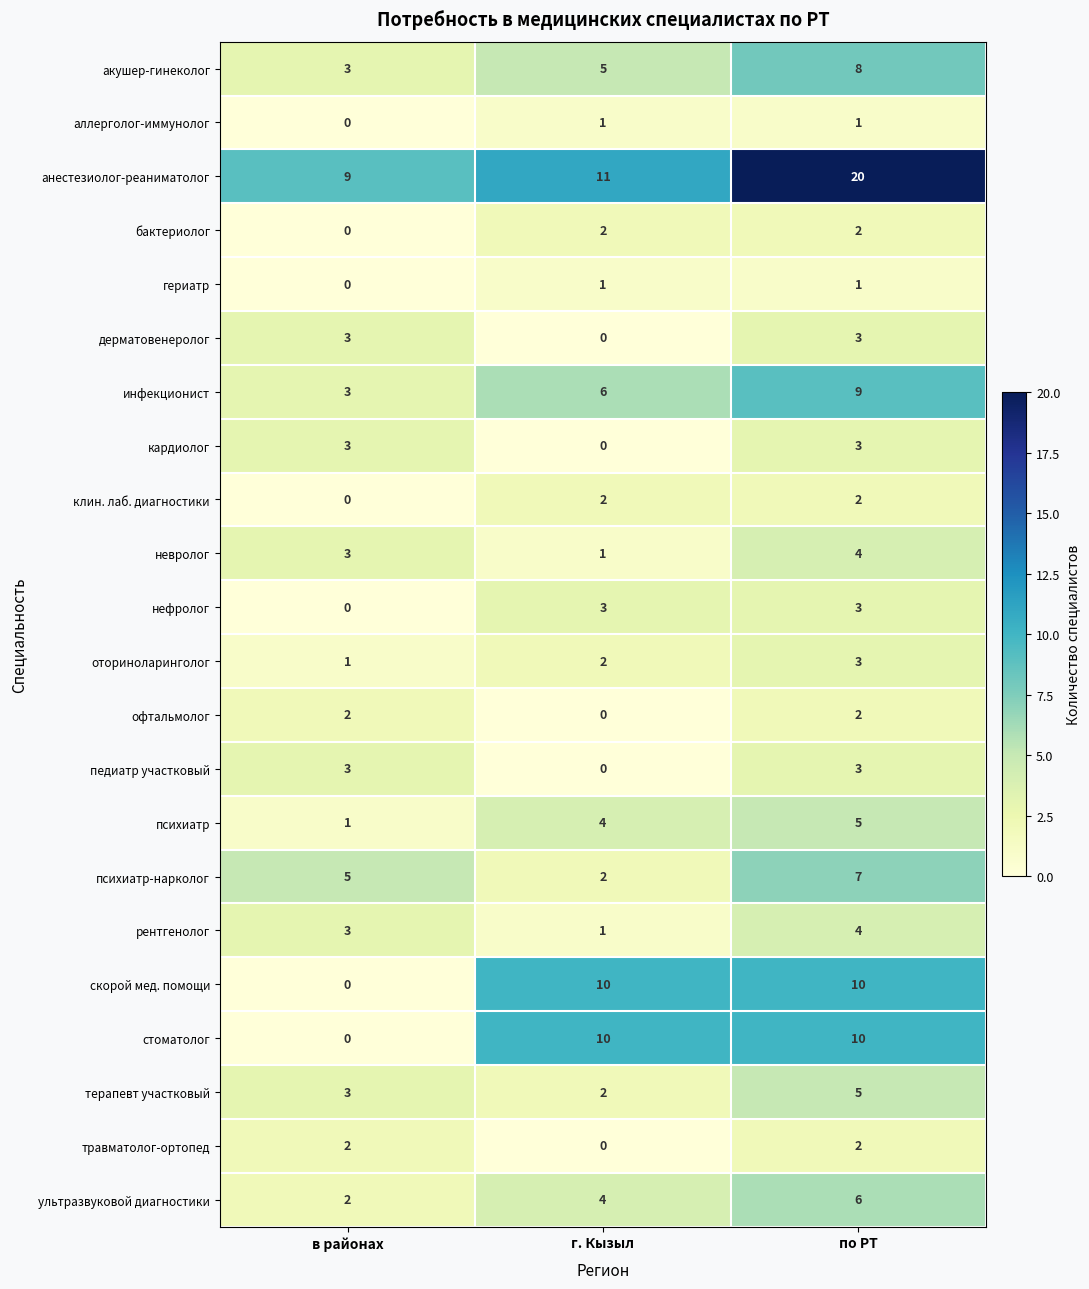

What is the maximum value shown in the chart?

20